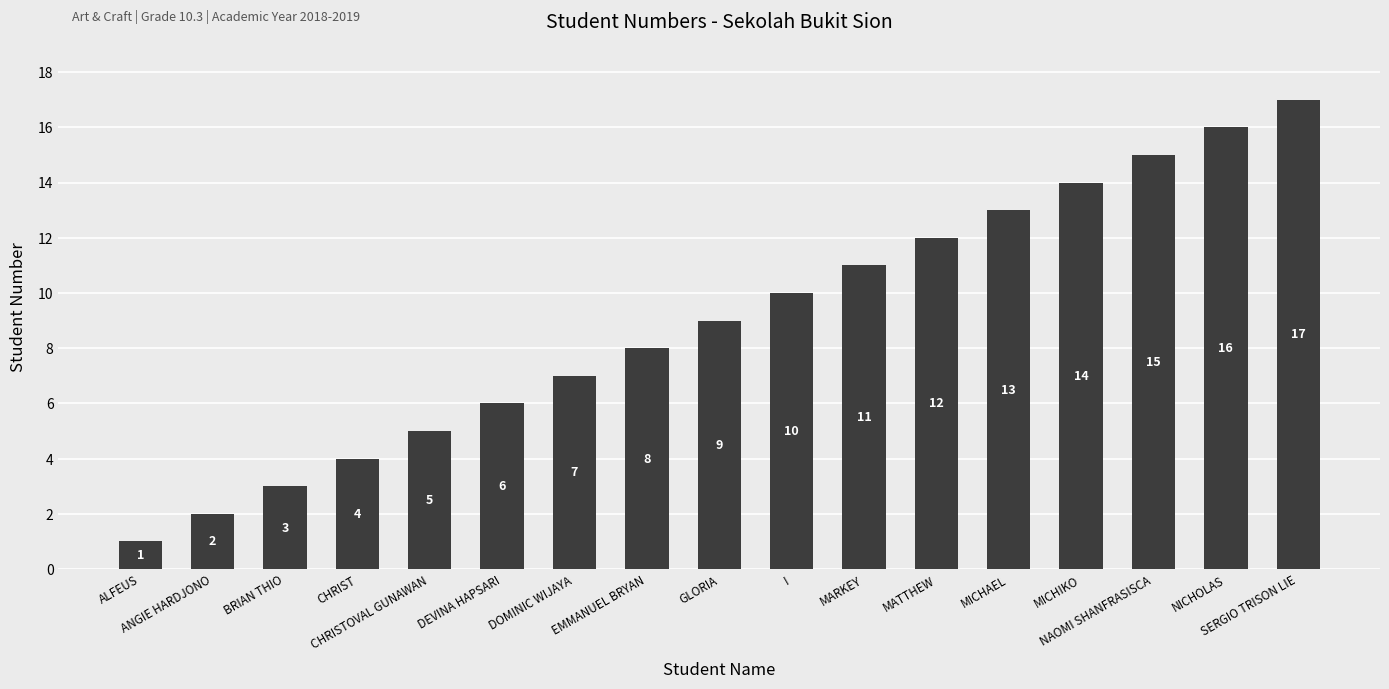

What is the smallest value displayed?

1